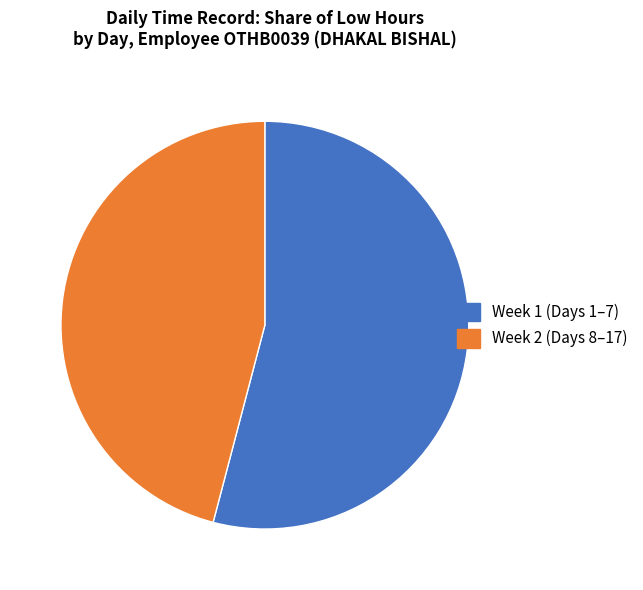

Is there any slice that represents more than half of the pie?

Yes